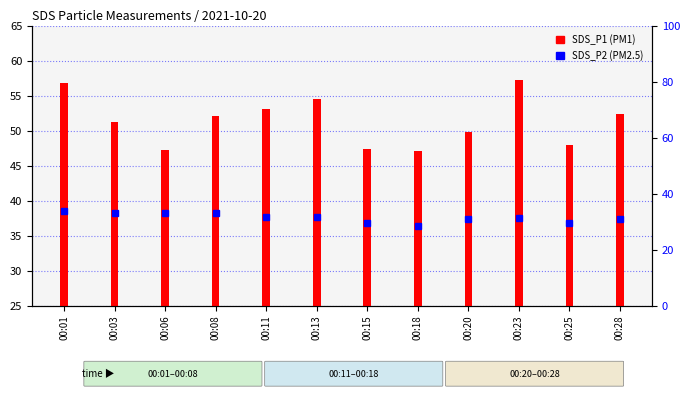

True or false: SDS_P1 (PM1) has a value of 80.9 at 00:18.

False